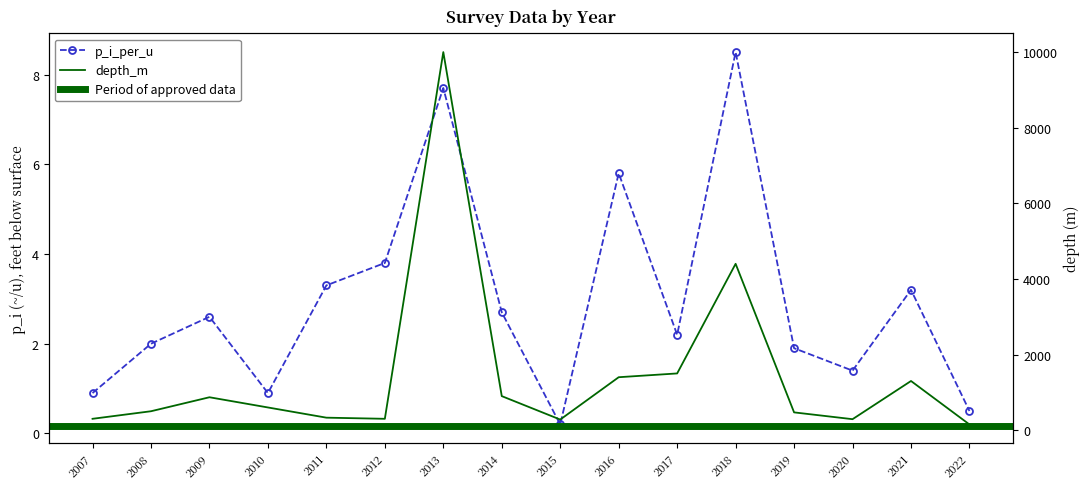

What is the sum of the p_i_per_u values at 2018 and 2012?

12.3